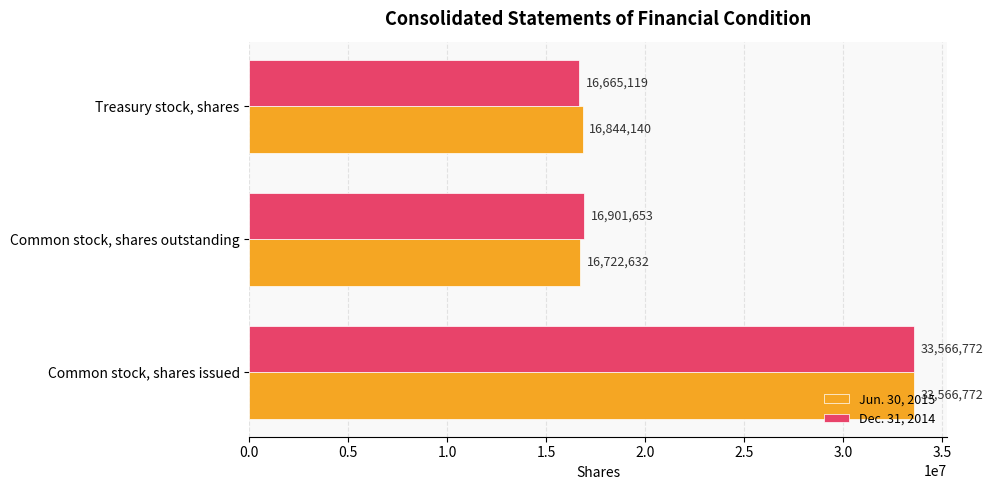

What are all the series names shown in the legend?

Jun. 30, 2015, Dec. 31, 2014